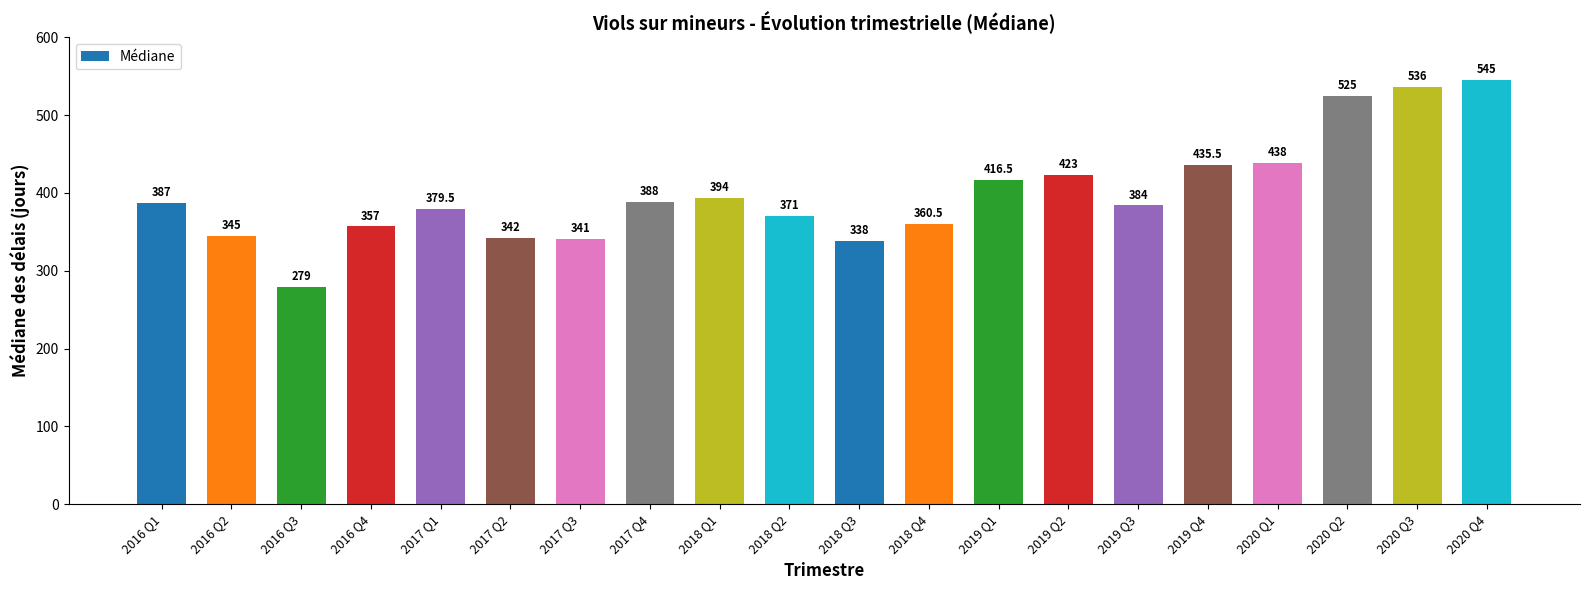

Reading left to right, list all the values displayed in this chart.

387.0	345.0	279.0	357.0	379.5	342.0	341.0	388.0	394.0	371.0	338.0	360.5	416.5	423.0	384.0	435.5	438.0	525.0	536.0	545.0